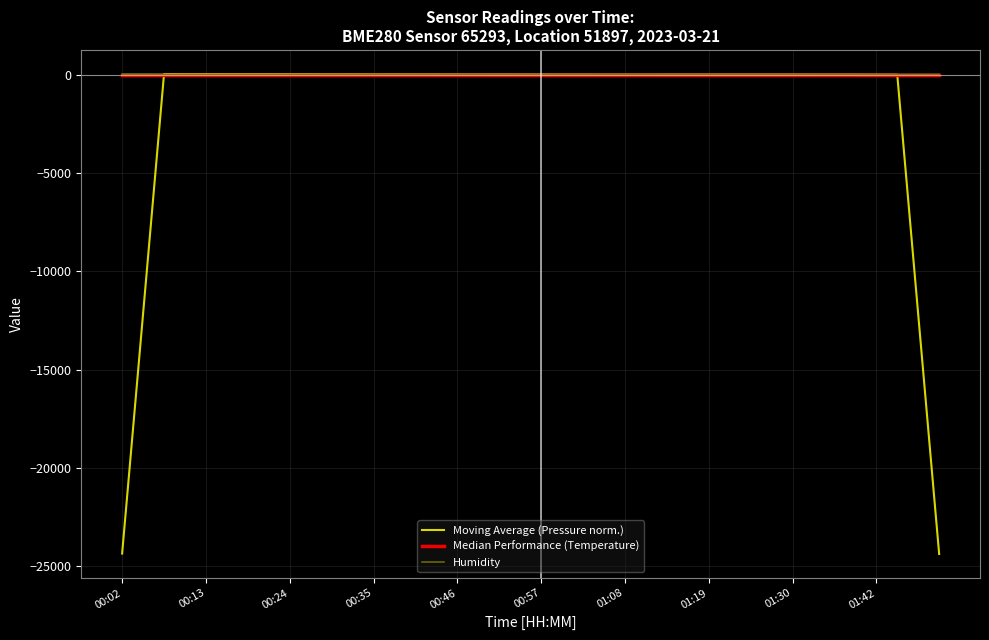

Rank the series at 01:19 from highest to lowest value.

Humidity, Moving Average (Pressure norm.), Median Performance (Temperature)